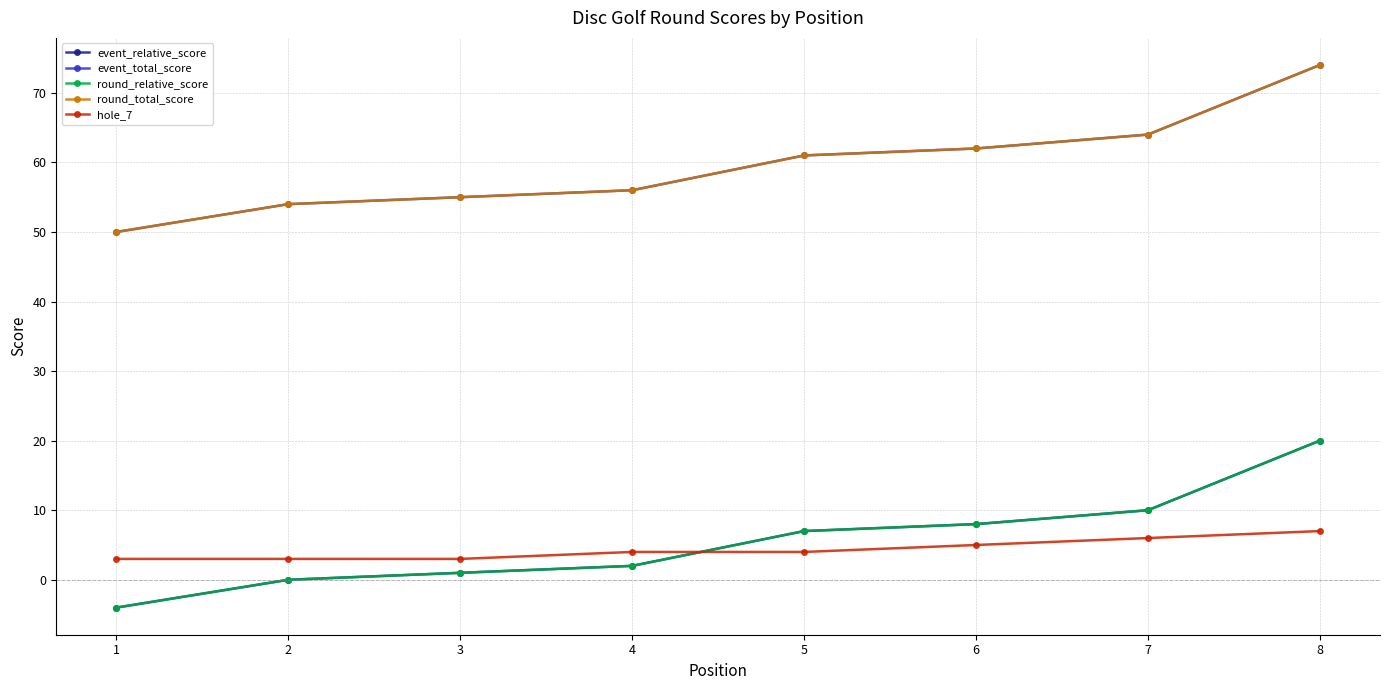

Does the chart have visible grid lines?

Yes